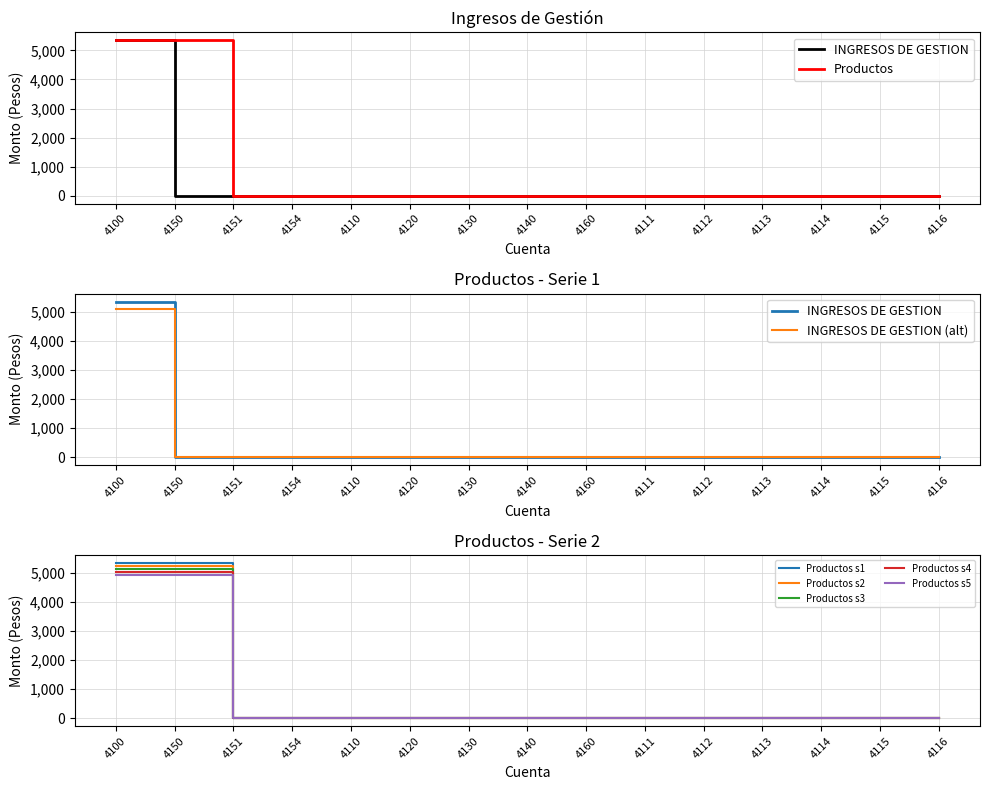

The value of Productos s1 at 4116 is 0.0. True or false?

True